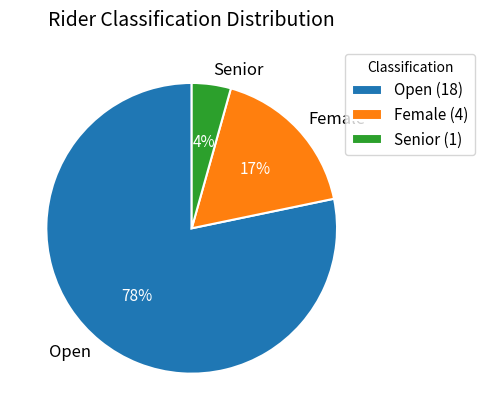

What percentage is the Female slice, to the nearest percent?

17%